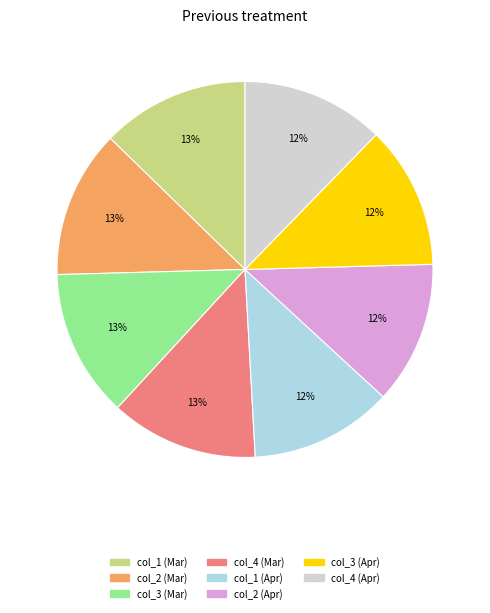

Is there a majority slice in this chart?

No